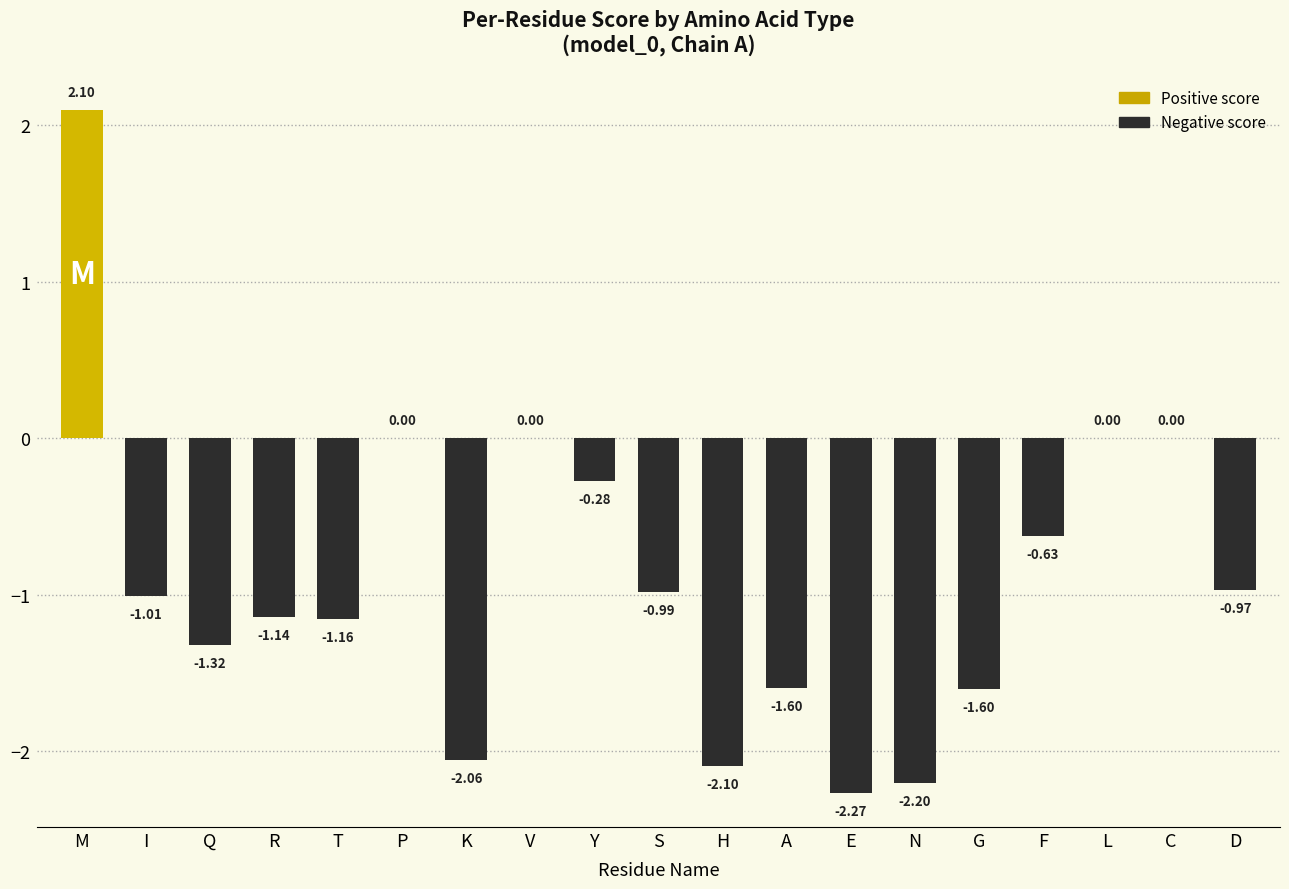

What is the sum of the values at C and N?

-2.2